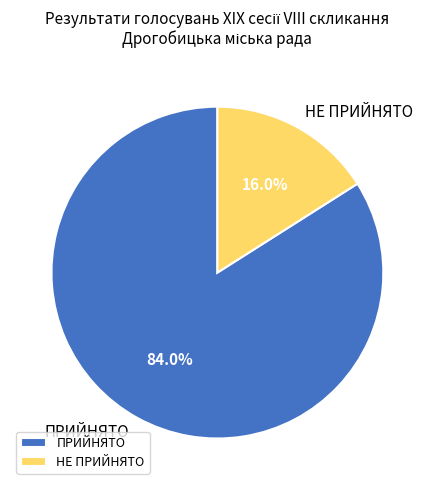

Which category has the smallest portion of the pie?

НЕ ПРИЙНЯТО